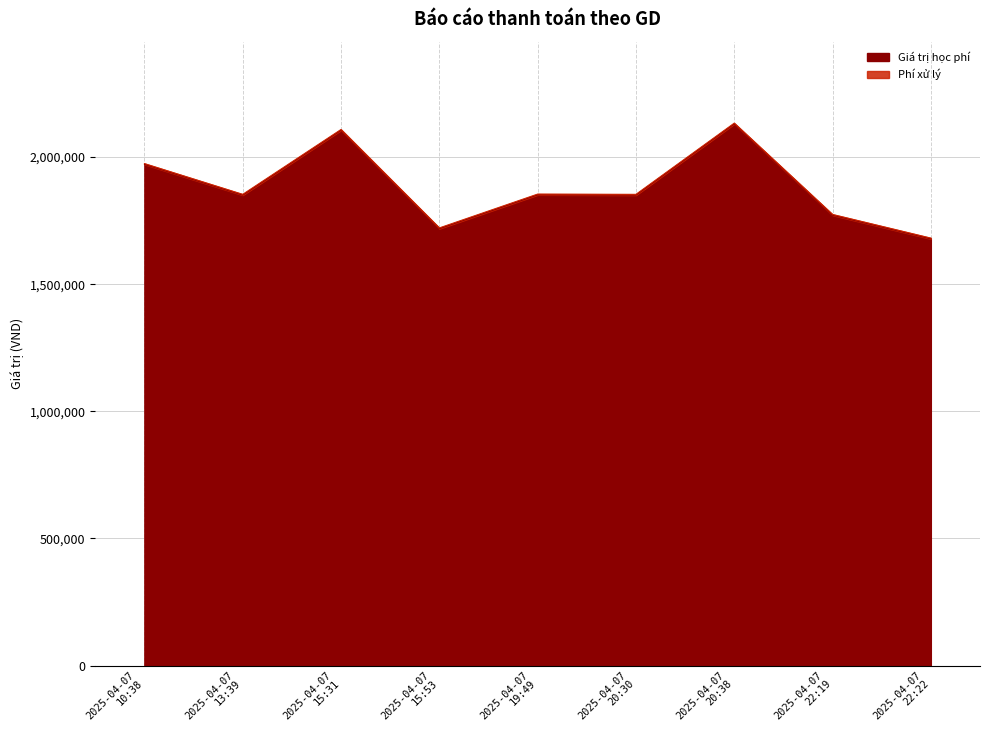

Is it true that Giá trị thanh toán equals 486405 at 2025-04-07
13:39?

False